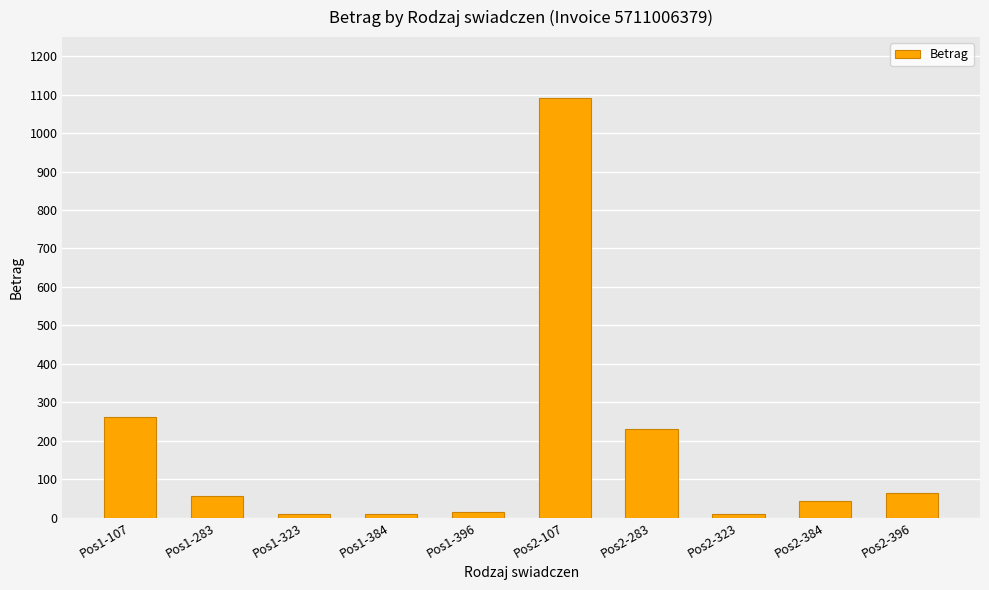

What is the smallest value displayed?

8.7